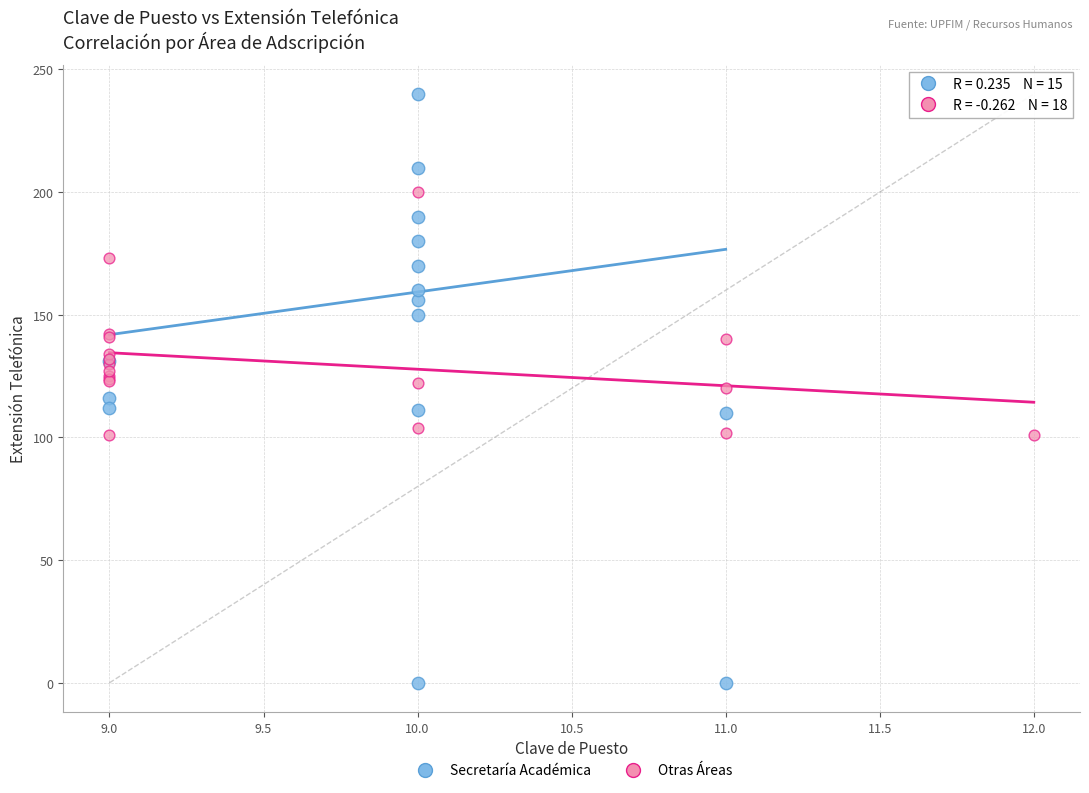

Which series contains the lowest Y value?

Secretaría Académica